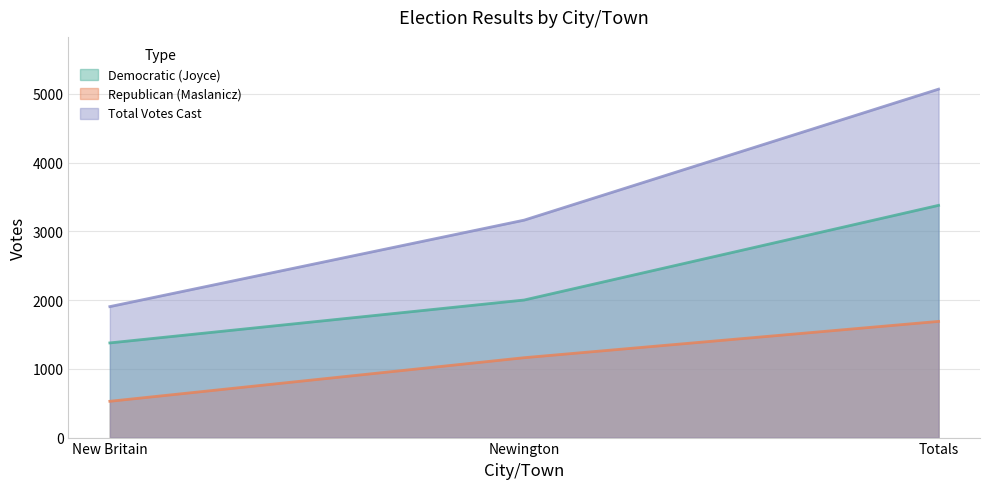

What position from the right is Newington?

2